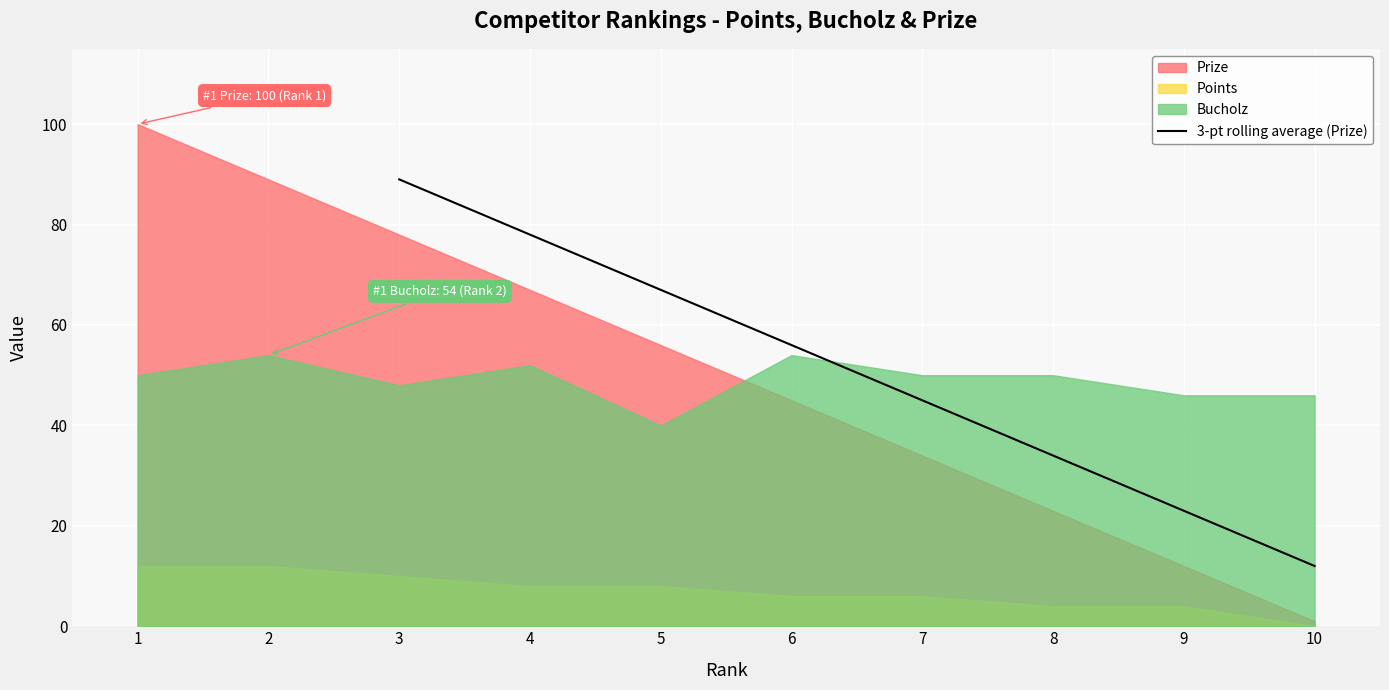

How many values are between 34 and 78?

5